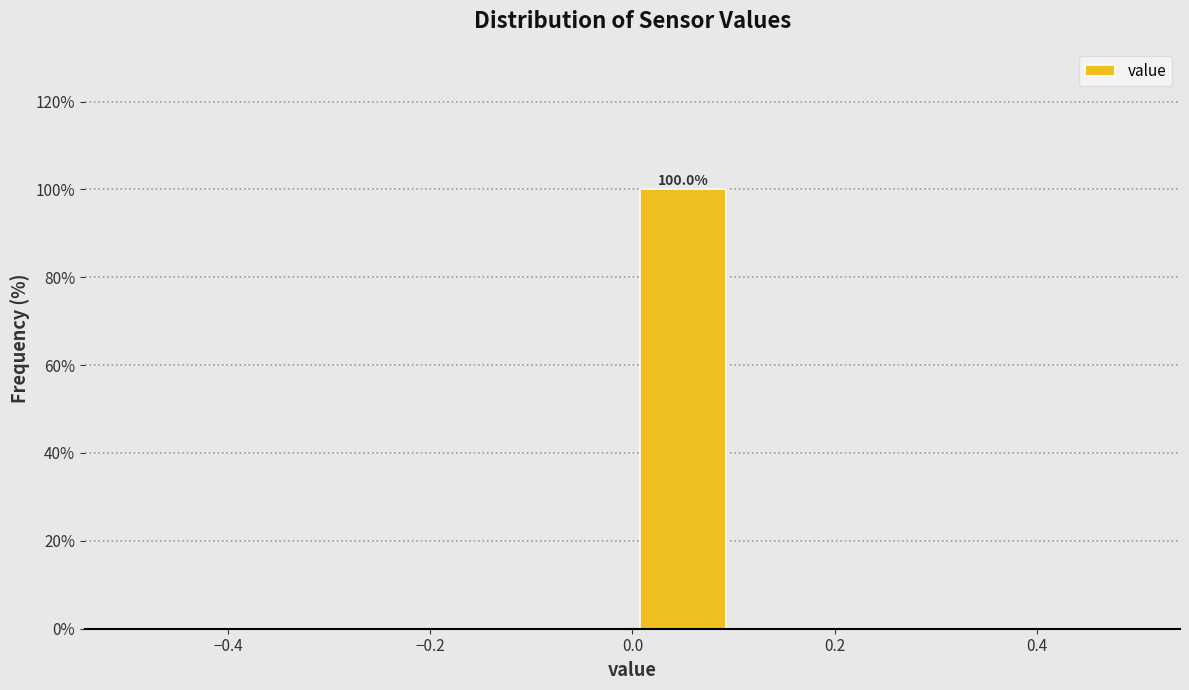

Over which range of the x-axis is the bar tallest?

0.0 to 0.1